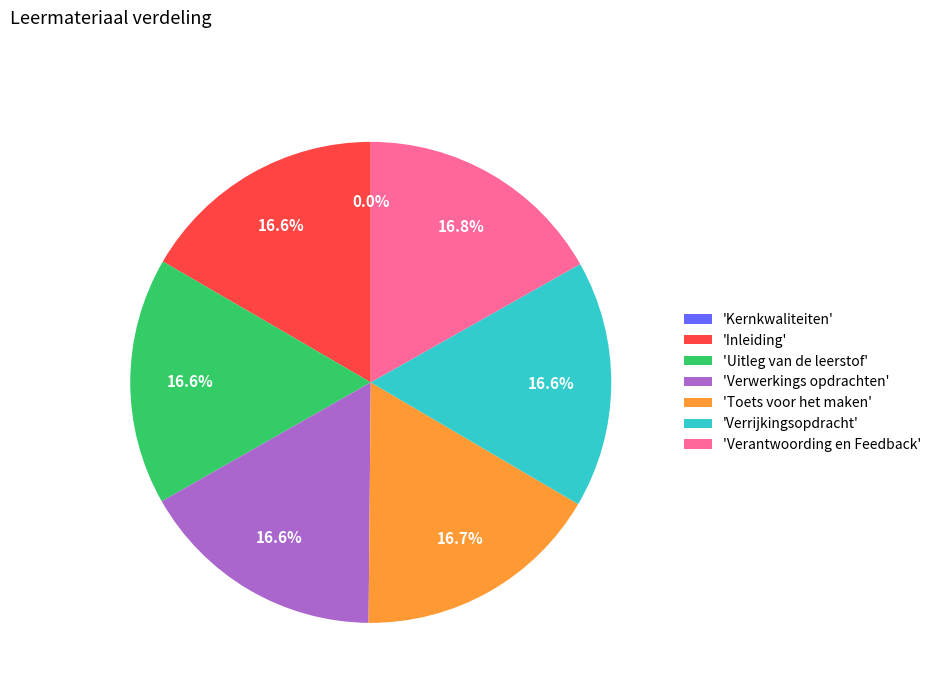

What is the ratio of the value at 'Inleiding' to the value at 'Verwerkings opdrachten'?

1.0